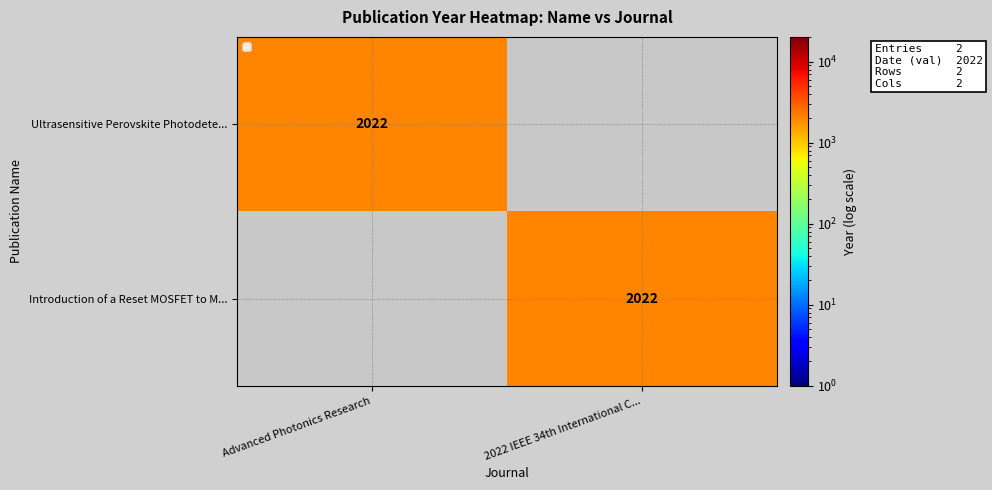

The value of Introduction of a Reset MOSFET to M... at 2022 IEEE 34th International C... is 2022. True or false?

True